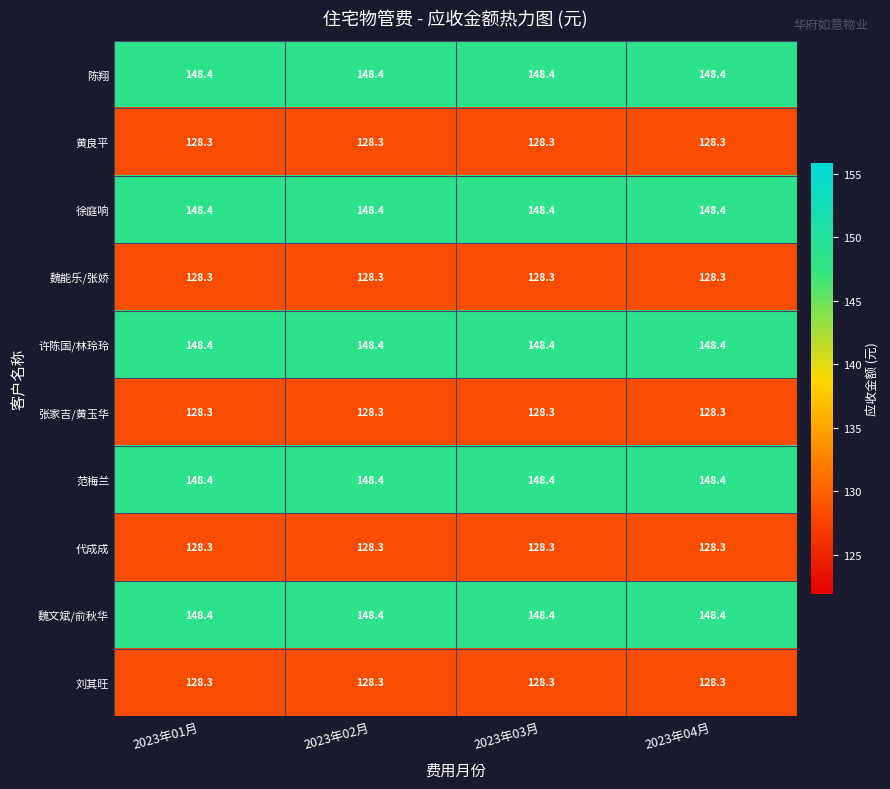

What is the spread (max minus min) of values at 2023年04月?

20.1